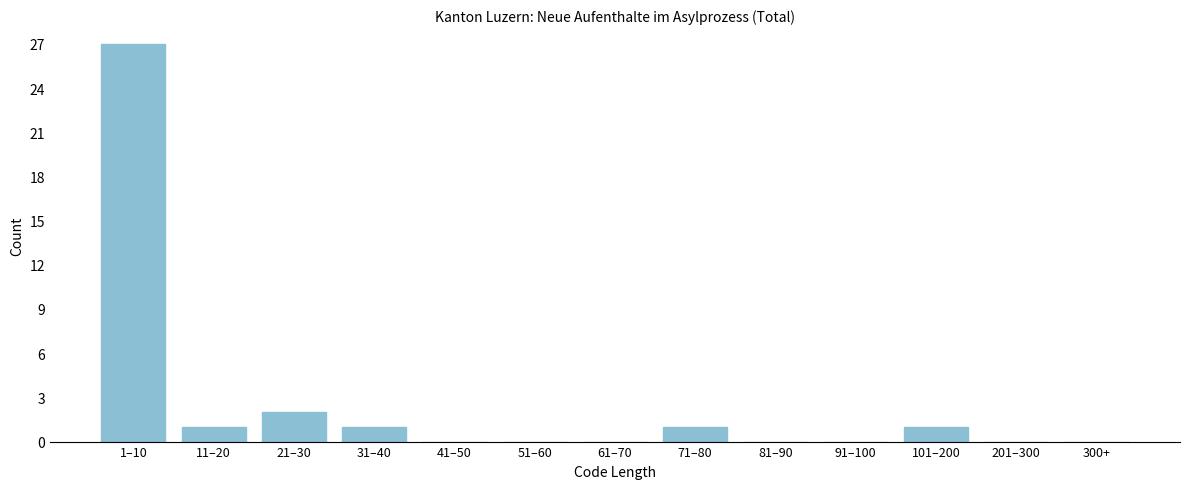

Reading right to left, list all the values displayed in this chart.

300+=0	201–300=0	101–200=1	91–100=0	81–90=0	71–80=1	61–70=0	51–60=0	41–50=0	31–40=1	21–30=2	11–20=1	1–10=27